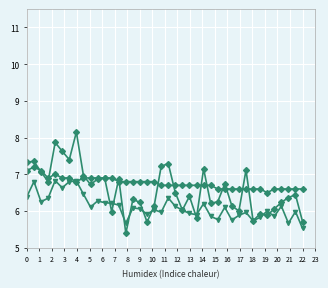

How many lines are shown in the chart?

3